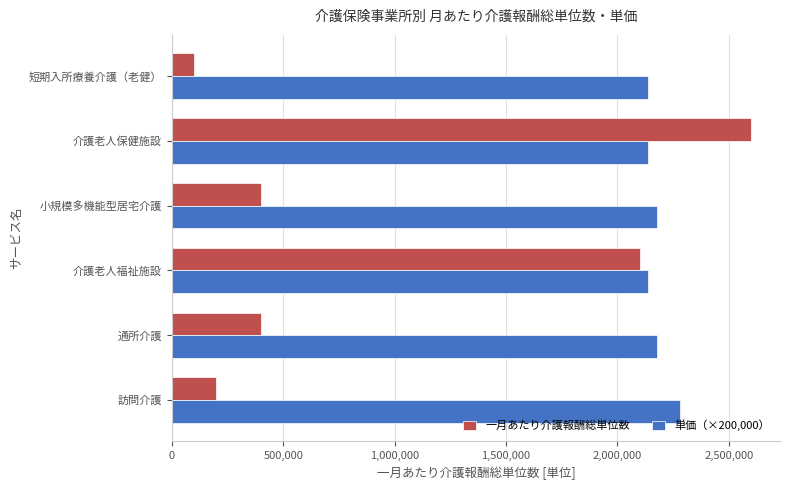

Rank the series at 通所介護 from lowest to highest value.

一月あたり介護報酬総単位数, 単価（×200,000）